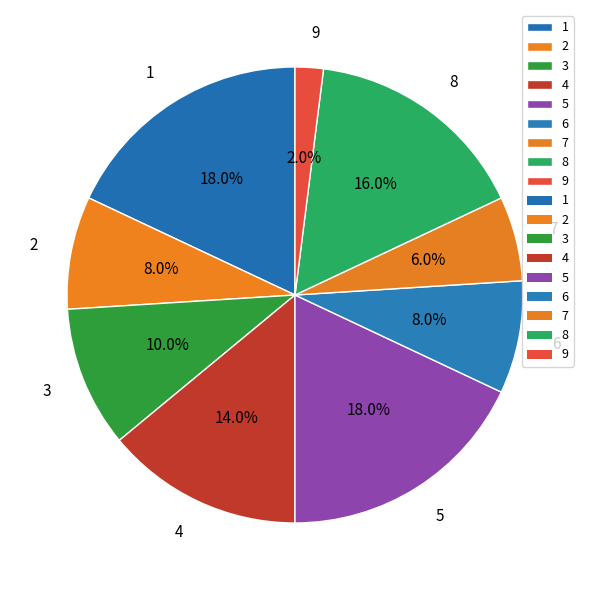

Count the number of slices in the pie.

9